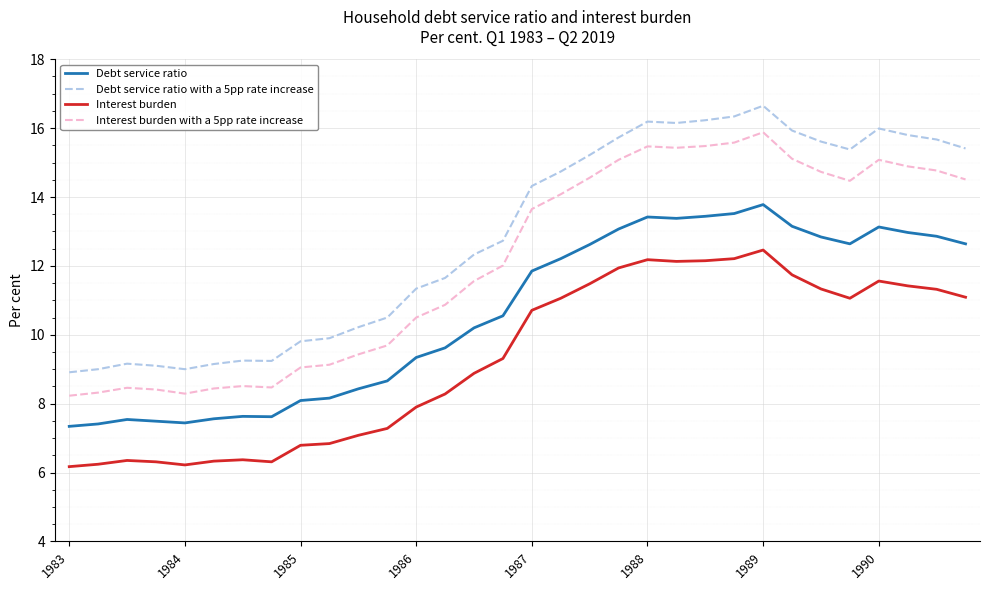

What is the difference between the second highest and second lowest values in the Interest burden series?

6.0